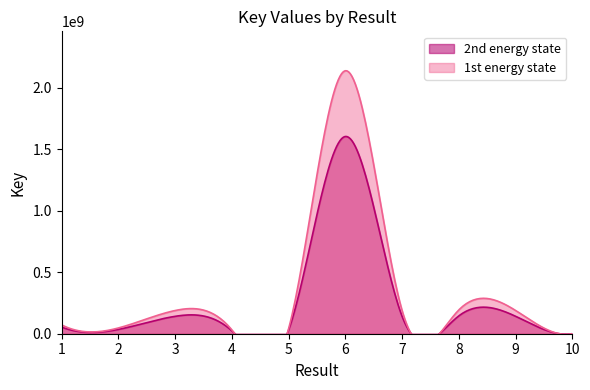

Where is the first local minimum for 2nd energy state?

2